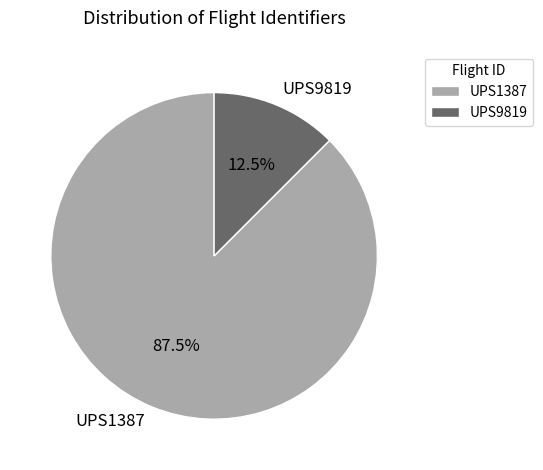

To the nearest percent, what is the difference between the UPS9819 and UPS1387 slice percentages?

75%